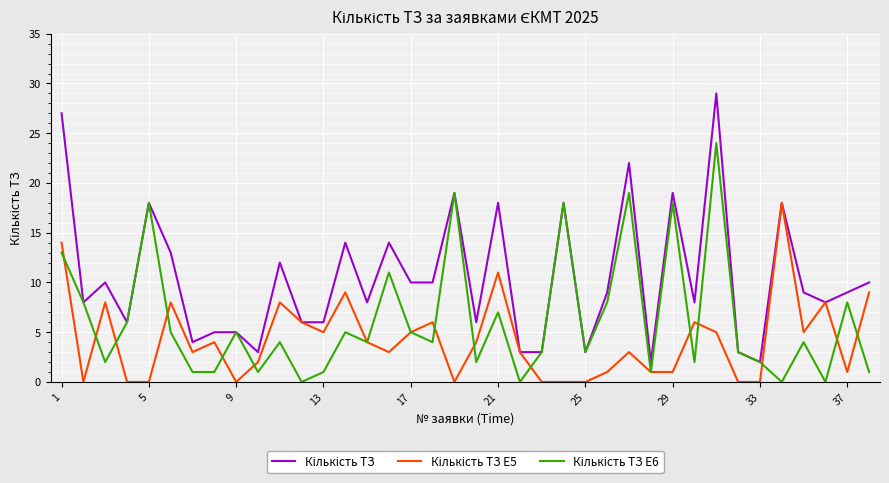

What is the greatest value displayed?

29